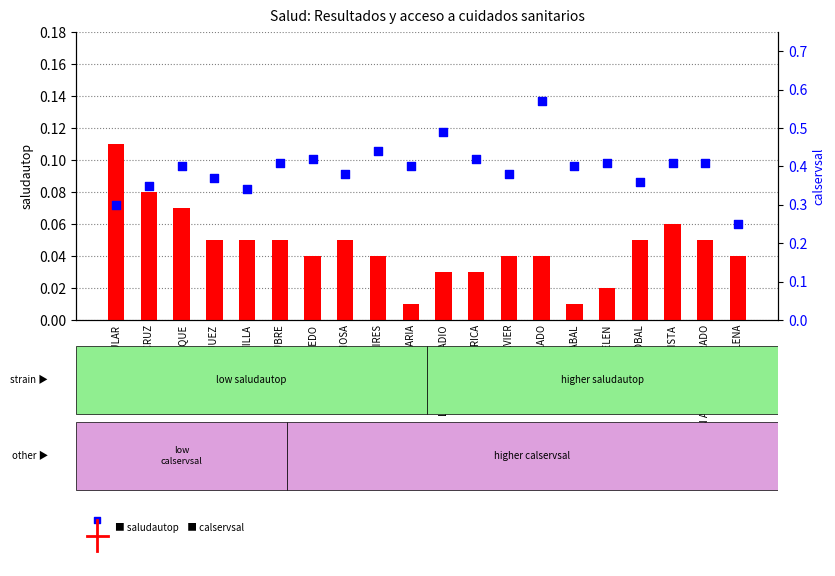

Which series reaches the maximum Y coordinate?

calservsal